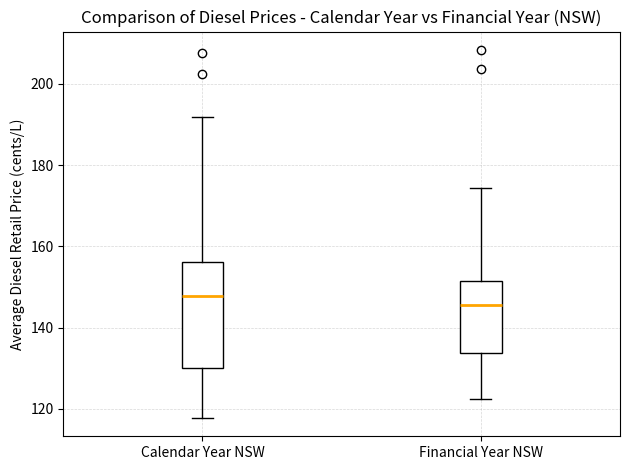

Where is the lower edge of the box for Financial Year NSW on the y-axis? The values are not printed on the chart, so give them approximately, as read against the axis.

134